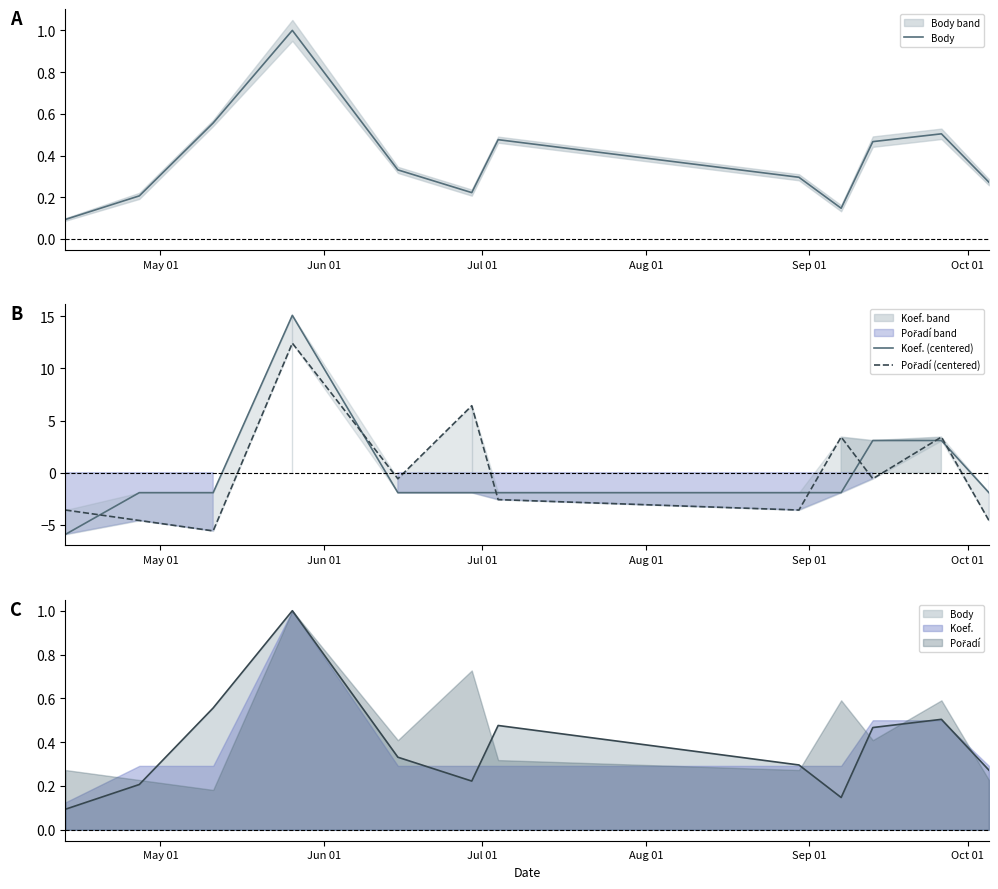

How many values in the Pořadí (centered) series are below 0?

8